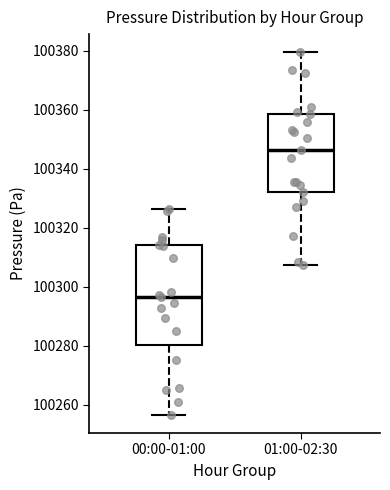

Which box is the tallest, from its lower edge to its upper edge?

00:00-01:00